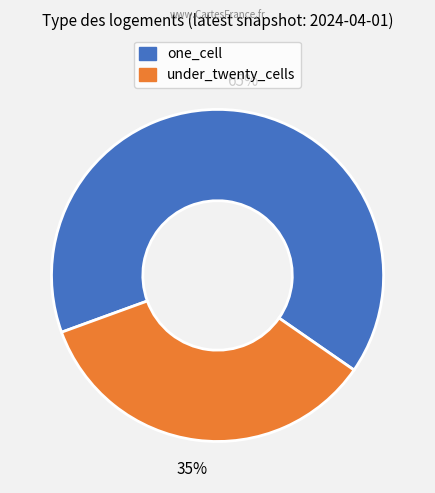

Is it true that under_twenty_cells is 25% of the pie?

False